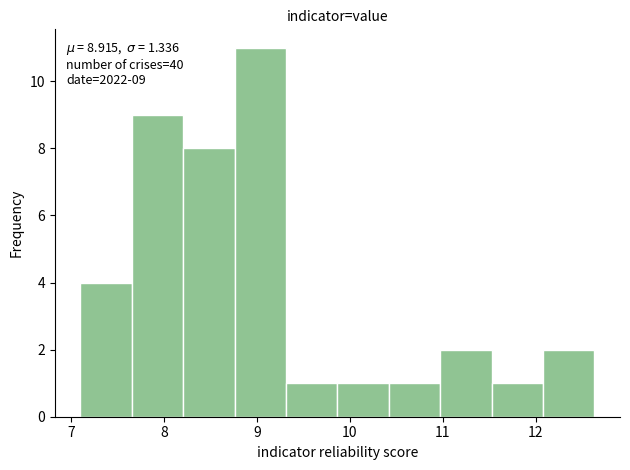

Over which range of the x-axis is the bar tallest?

8.8 to 9.3